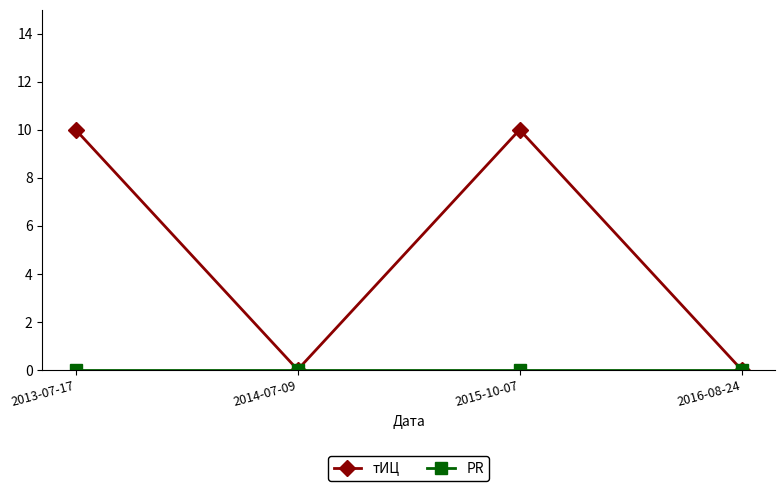

Is it true that тИЦ equals 14 at 2015-10-07?

False